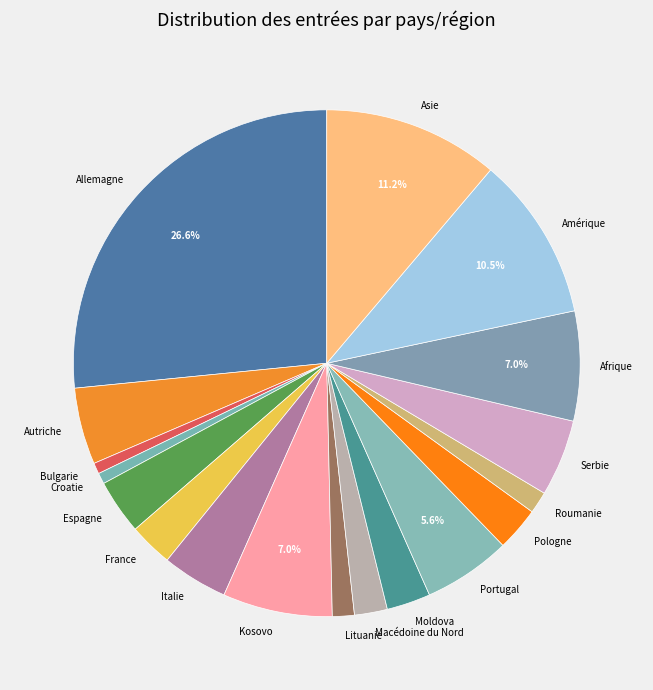

Does any single category account for the majority?

No